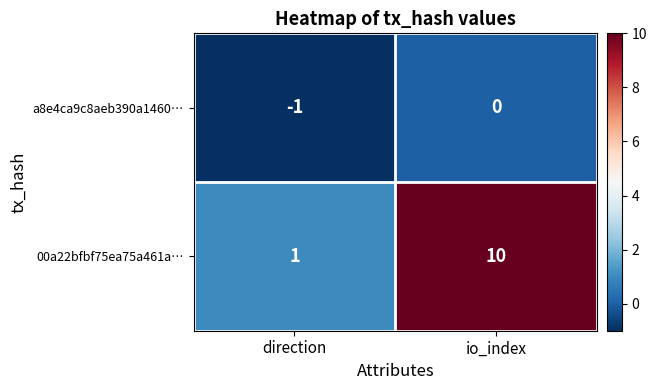

At which label is a8e4ca9c8aeb390a1460… closest to 0?

io_index